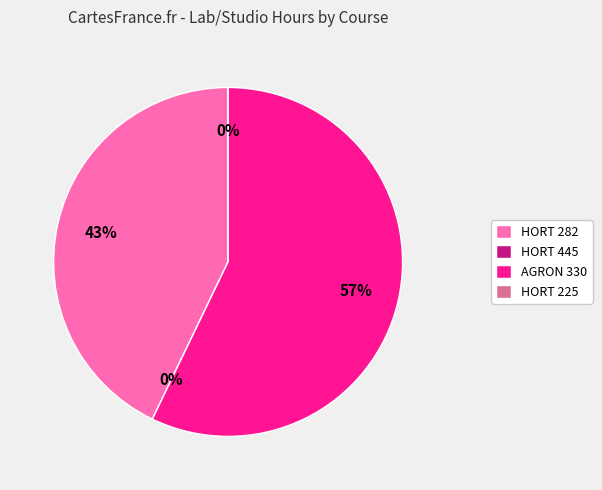

The HORT 225 slice represents 1% of the pie. True or false?

False